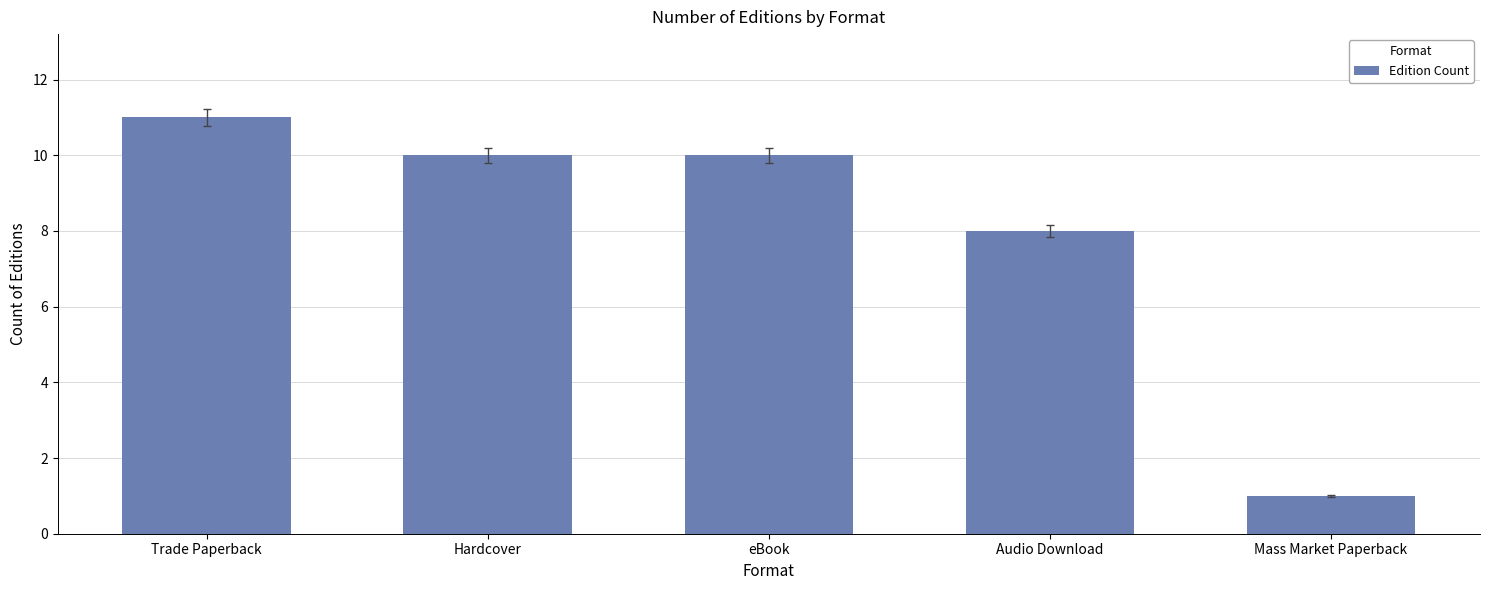

What is the label of the 3rd bar from the right?

eBook